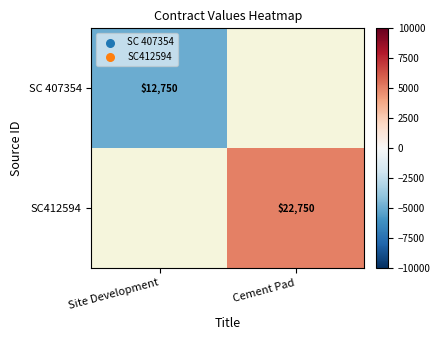

Is it true that SC412594 equals 22750 at Cement Pad?

True